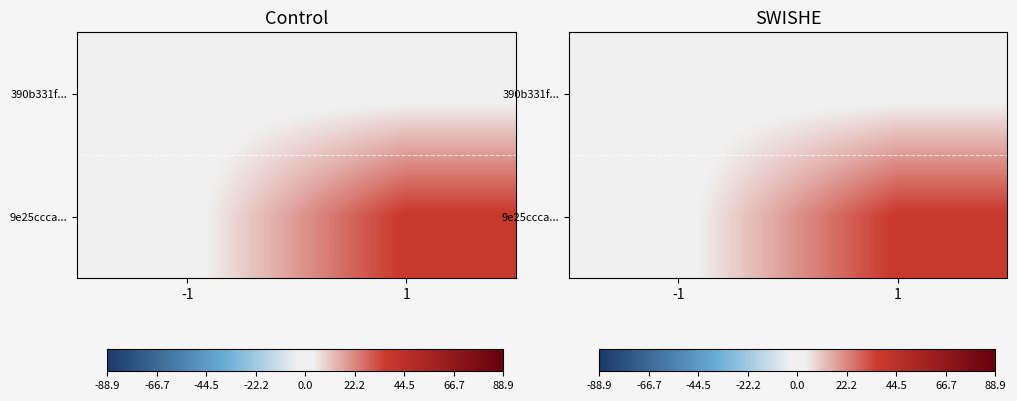

At which category is the sum across all series the highest?

1